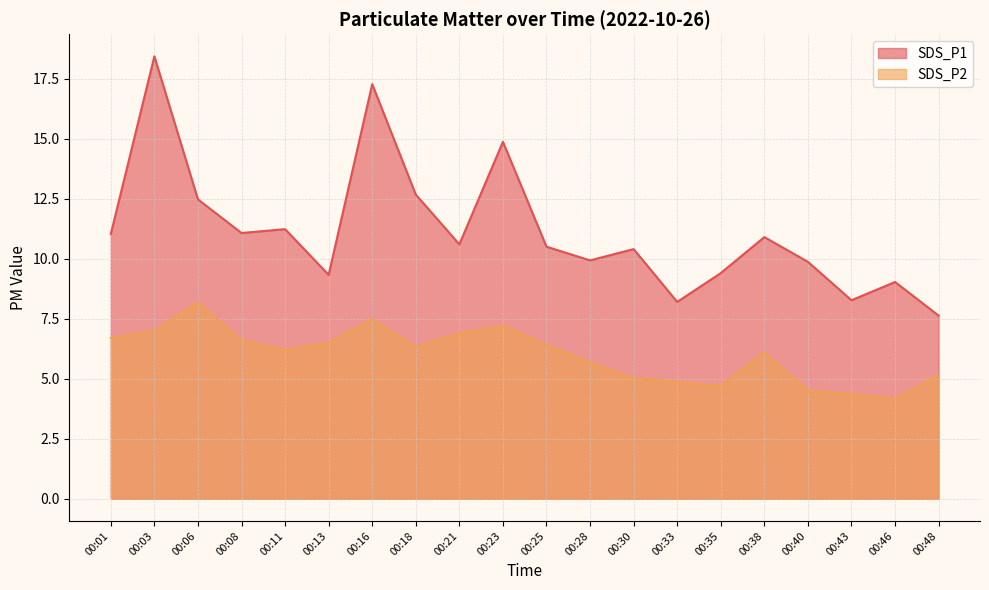

True or false: SDS_P2 and SDS_P1 cross at least once.

False